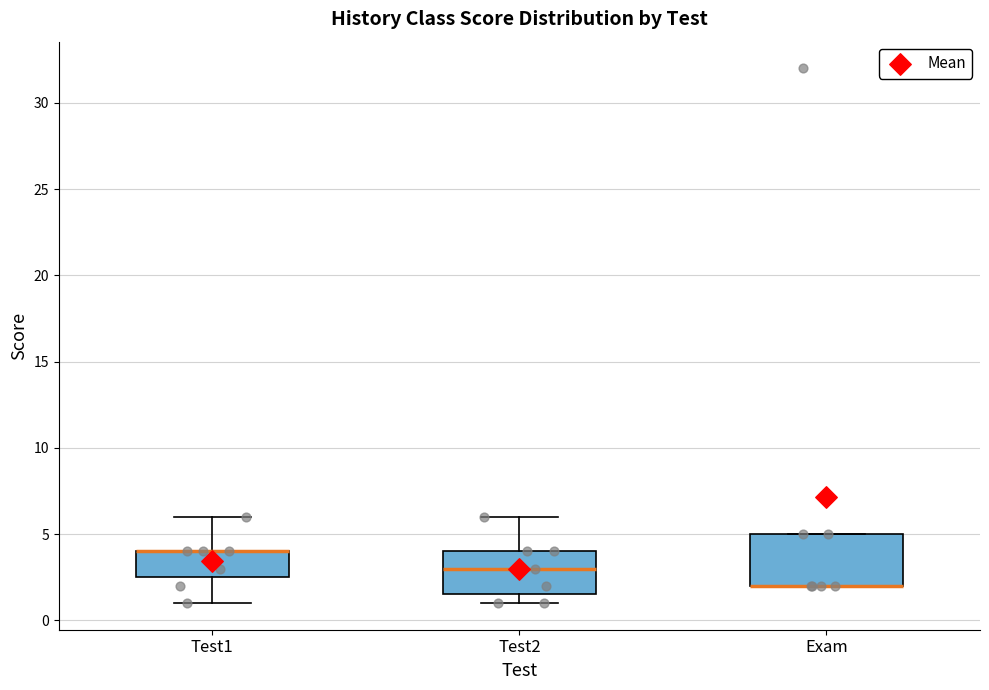

Reading left to right, read every box against the y-axis: the position of its median line, the range the box covers, and the ends of its whiskers. The values are not printed on the chart, so give them approximately, as read against the axis.

Test1: median 4.0 (drawn on the box's upper edge), box 2.5 to 4.0, whiskers 1.0 to 6.0
Test2: median 3.0, box 1.5 to 4.0, whiskers 1.0 to 6.0
Exam: median 2.0 (drawn on the box's lower edge), box 2.0 to 5.0, whiskers 2.0 to 5.0